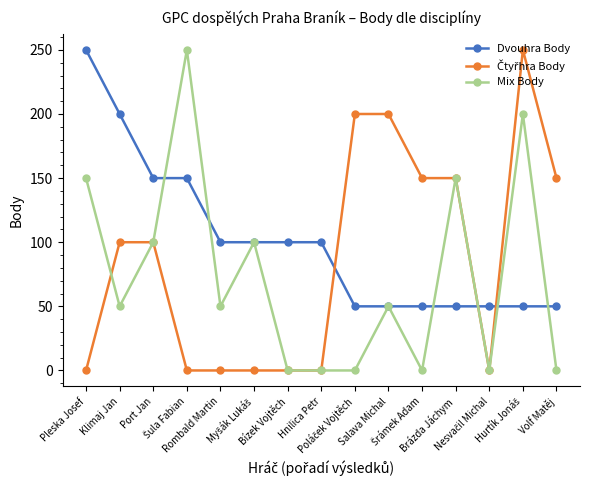

What is the value of the Dvouhra Body point at the 13th from the left?

50